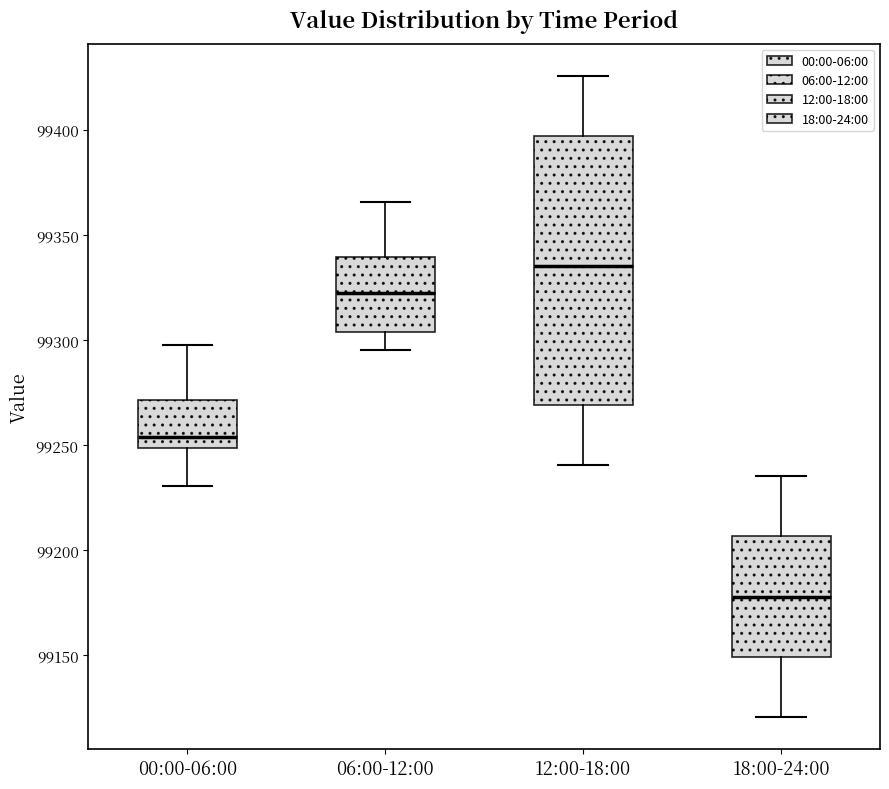

Which box has the lowest median line?

18:00-24:00